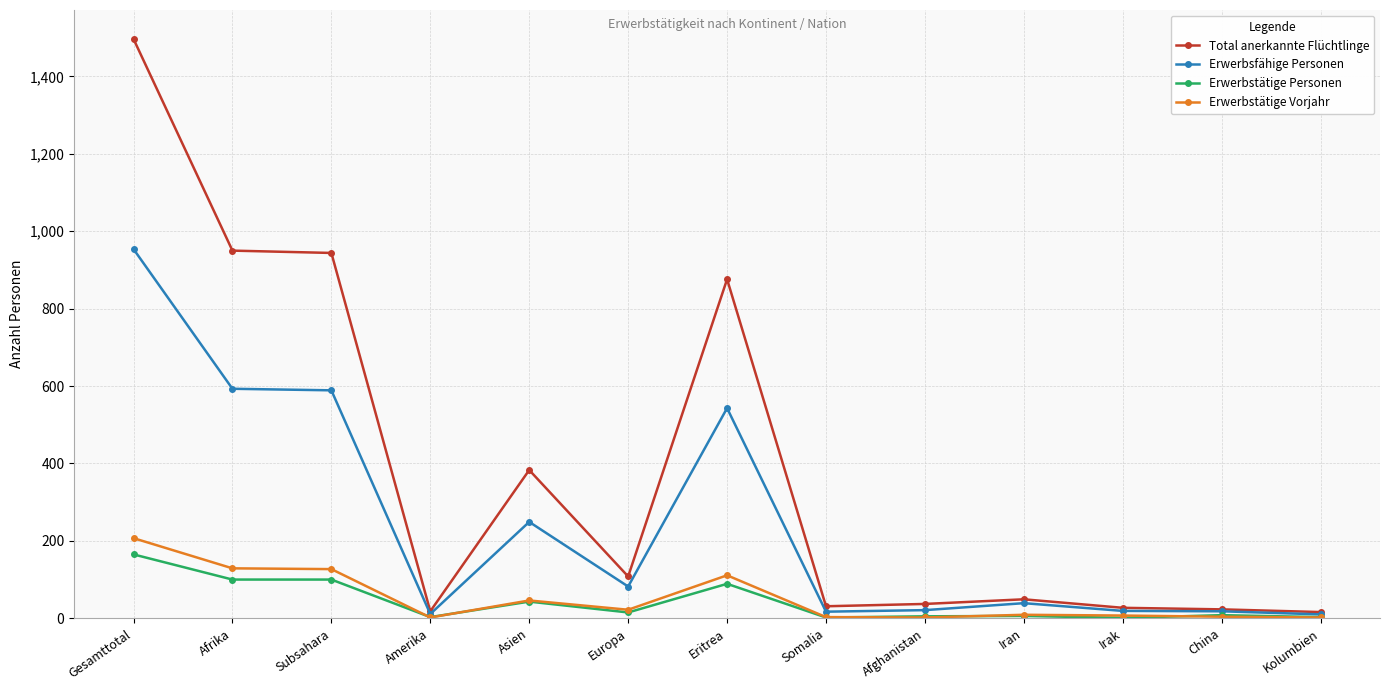

Is it true that Total anerkannte Flüchtlinge equals 27 at Irak?

True